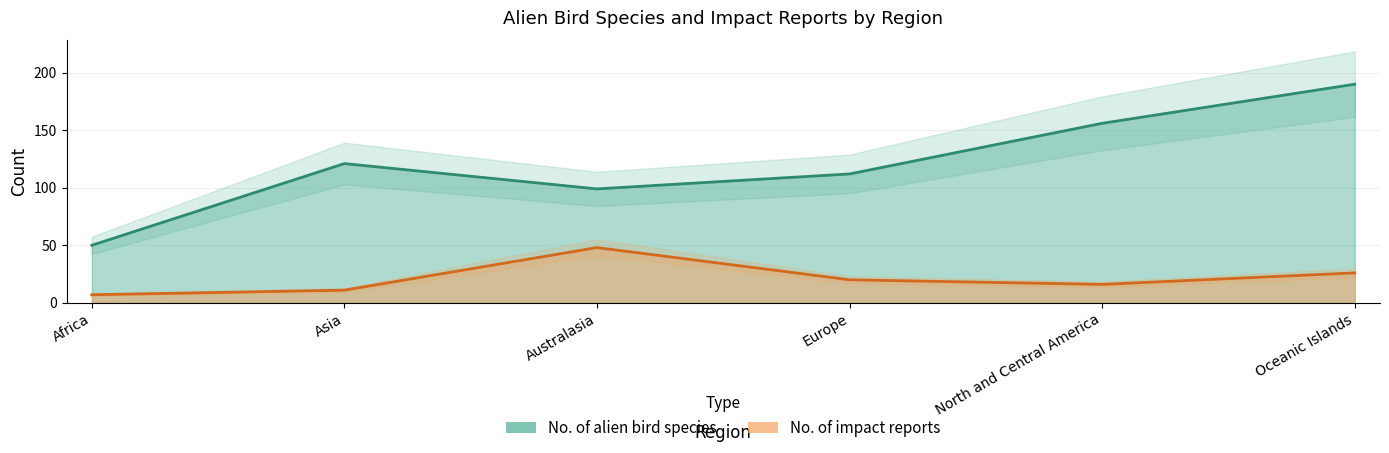

How many distinct data groups are displayed?

2